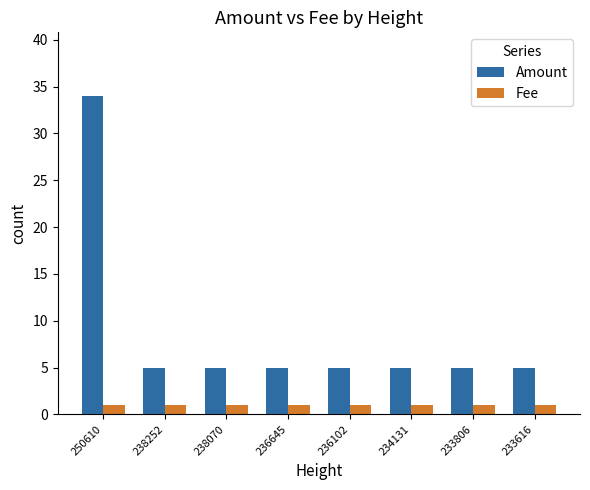

At which category is the sum across all series the highest?

250610